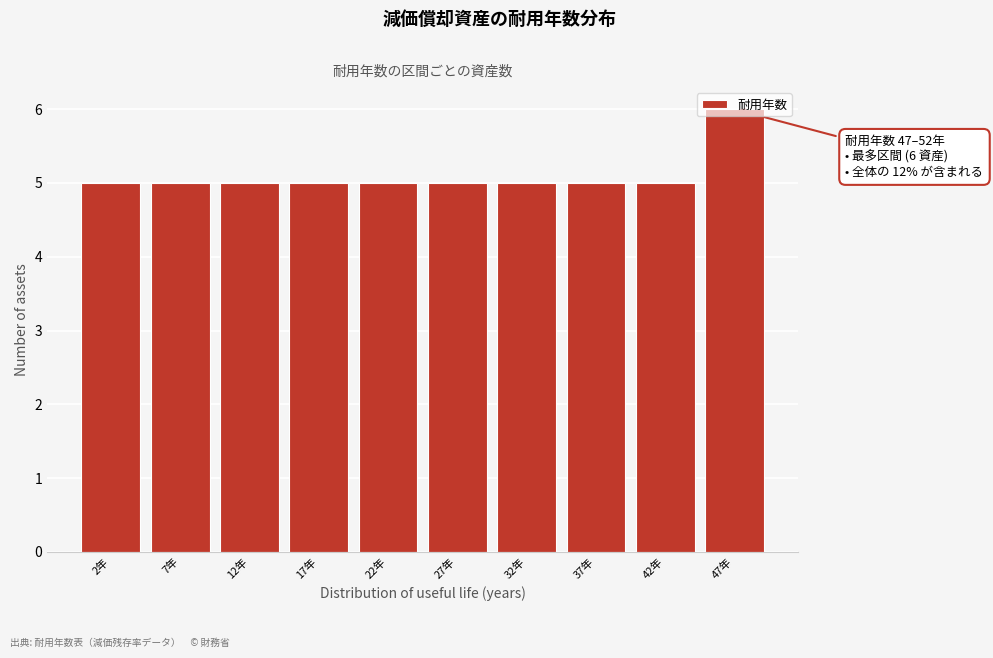

What is the change in value from 22年 to 47年?

+1